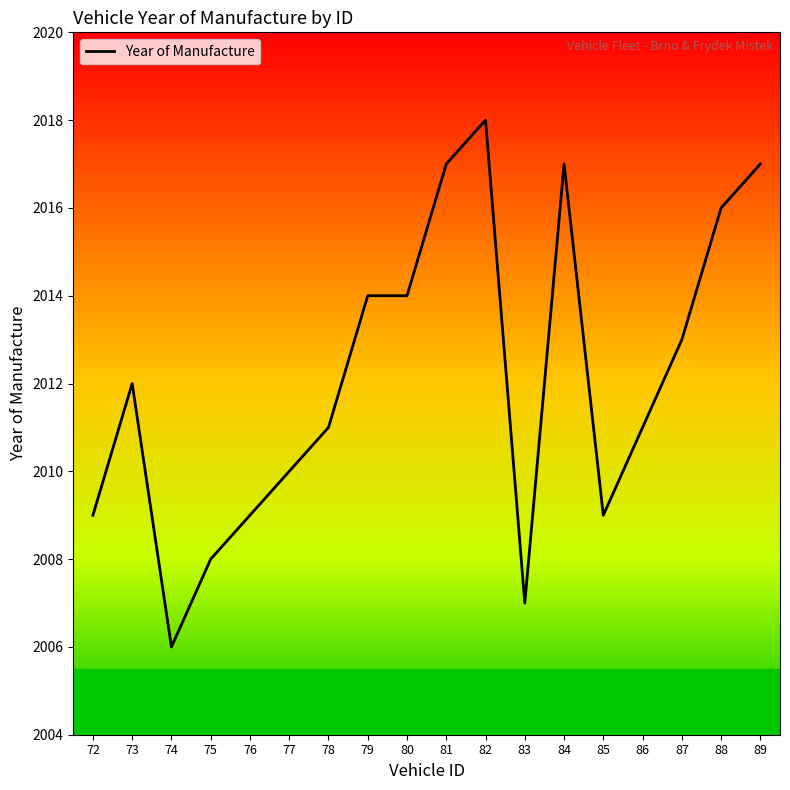

What is the sum of the values at 77 and 83?

4017